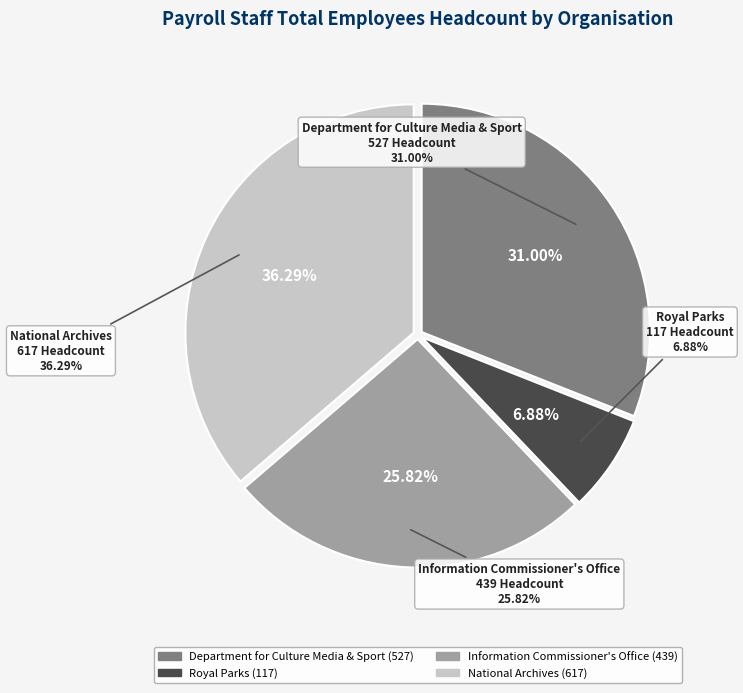

To the nearest percent, what percentage of the pie is Information Commissioner's Office?

26%